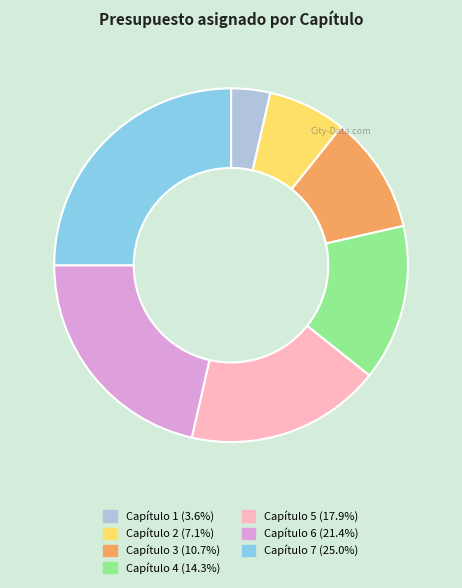

Approximately how many times larger is the value at Capítulo 5 compared to Capítulo 6?

0.8